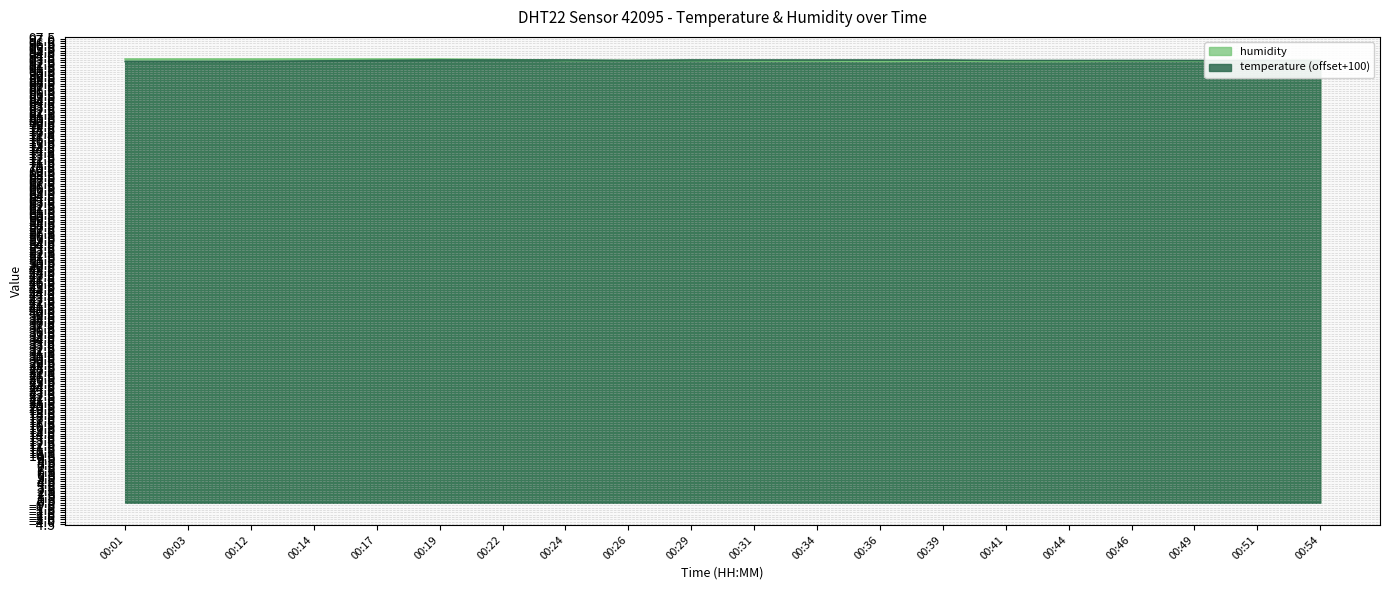

Rank the series at 00:01 from lowest to highest value.

temperature, humidity